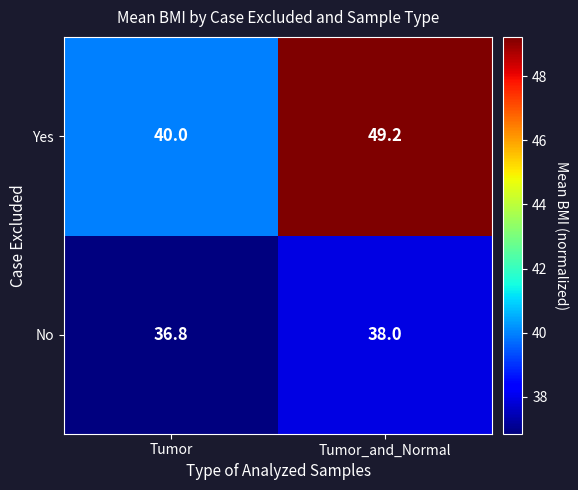

At which category is the sum across all series the highest?

Tumor_and_Normal